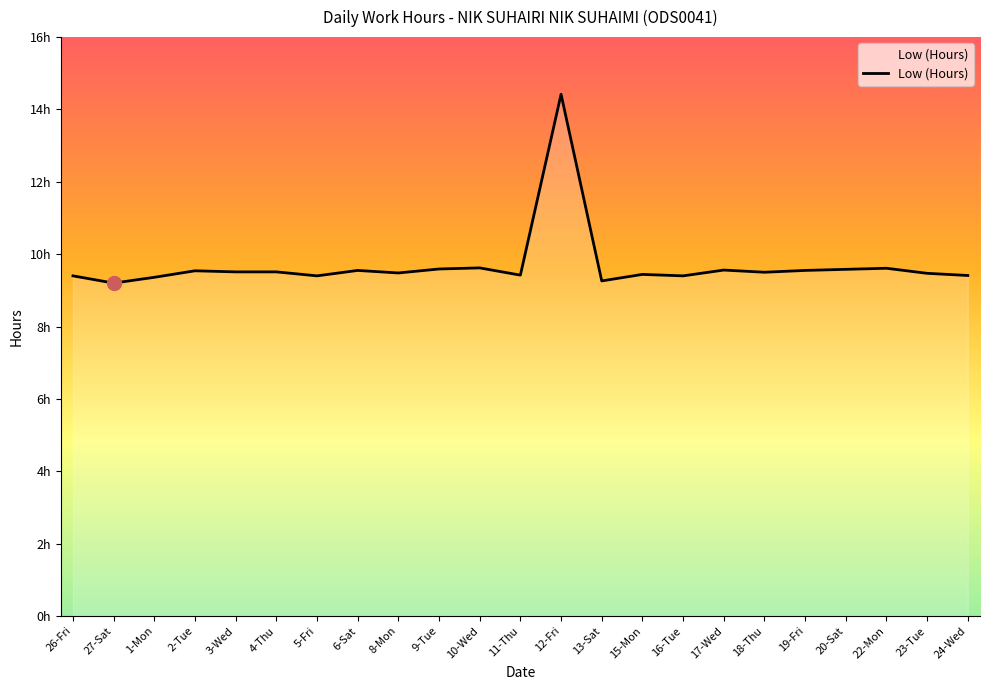

Does the chart display data point markers on the line(s)?

No